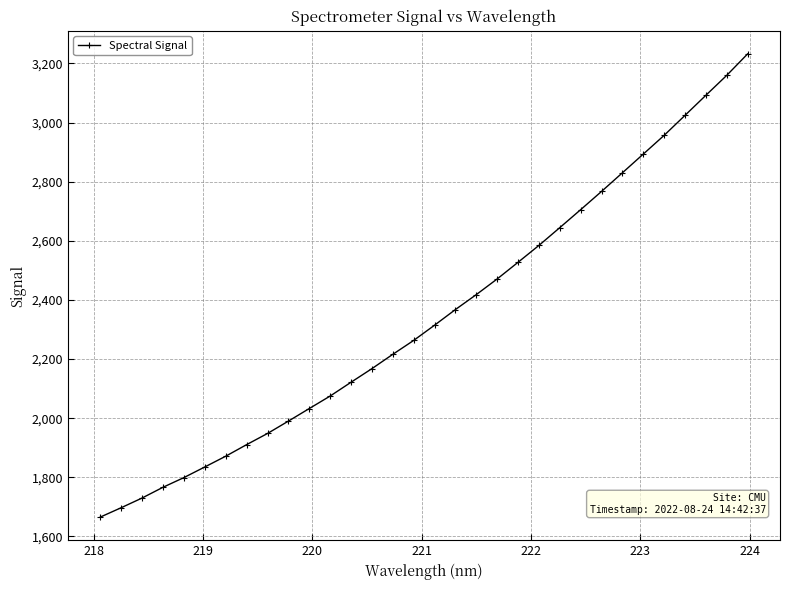

What is the smallest value displayed?

1665.5